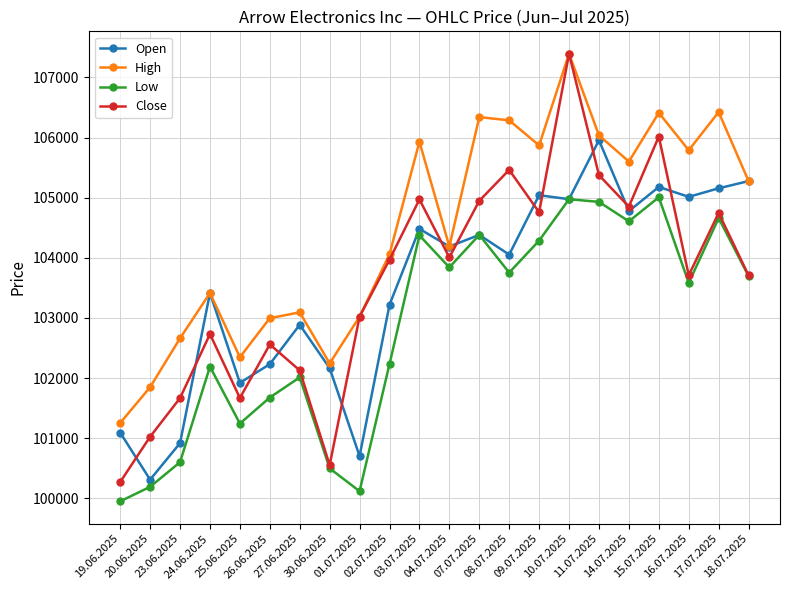

What is the label of the 12th point from the left?

04.07.2025